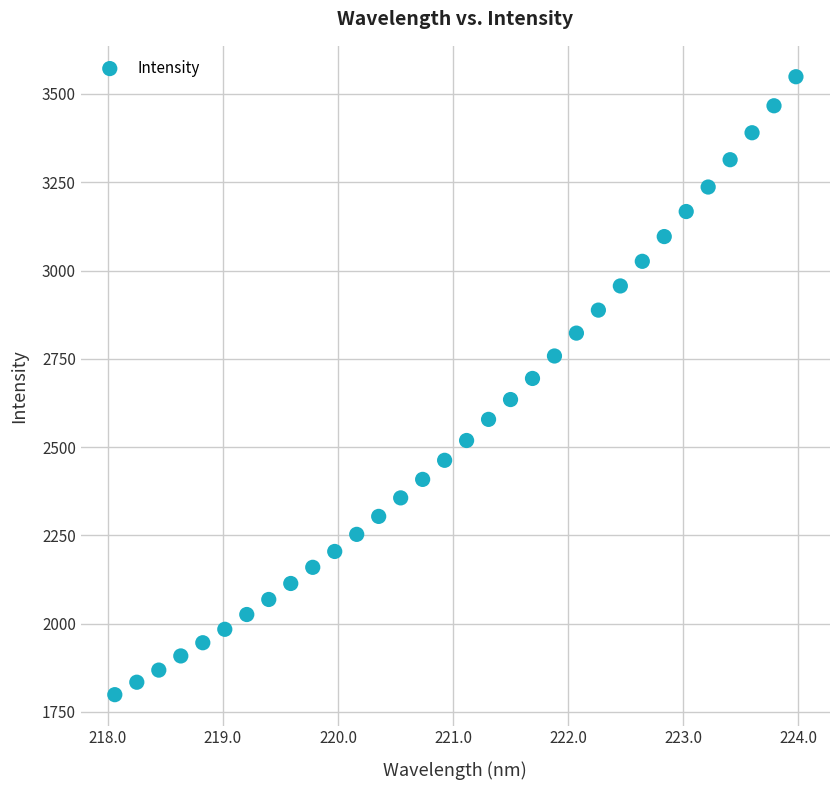

What is the range of Y values (max minus min)?

1749.6